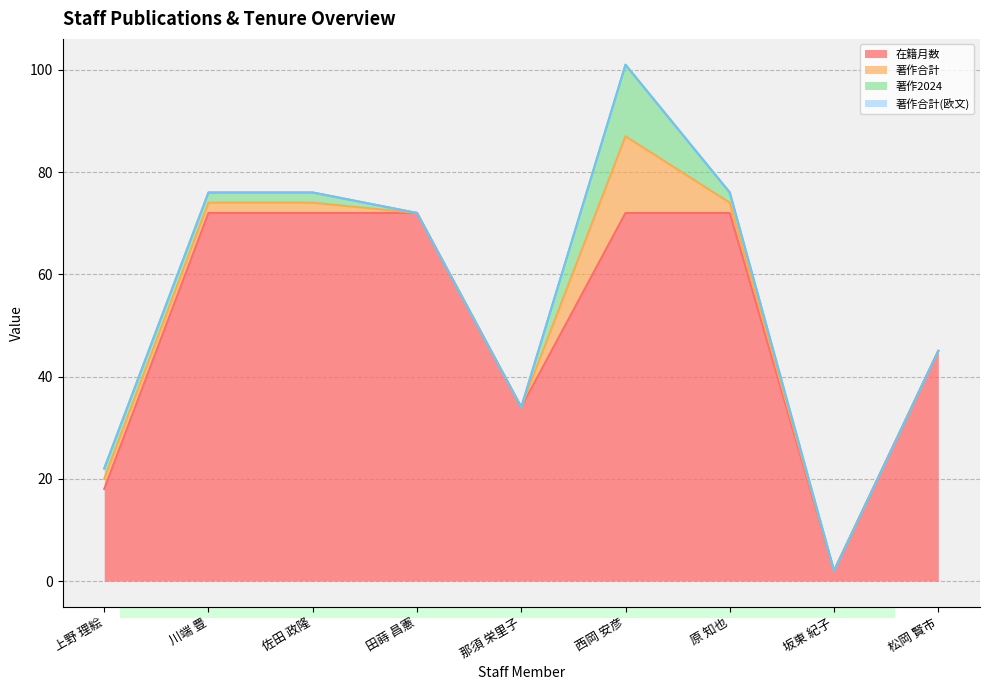

How many lines are shown in the chart?

4